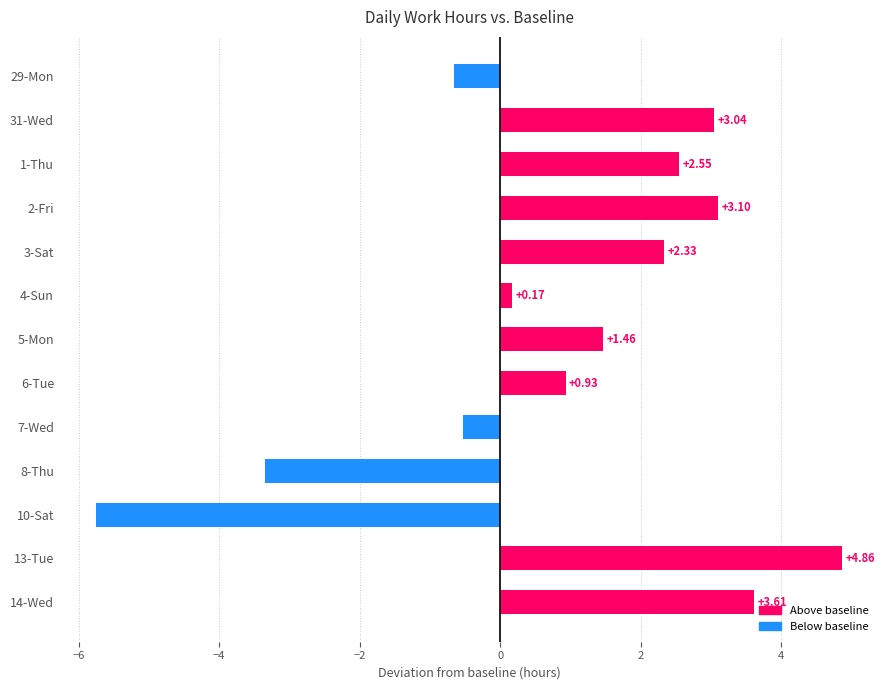

What is the difference between the maximum and minimum values?

10.6